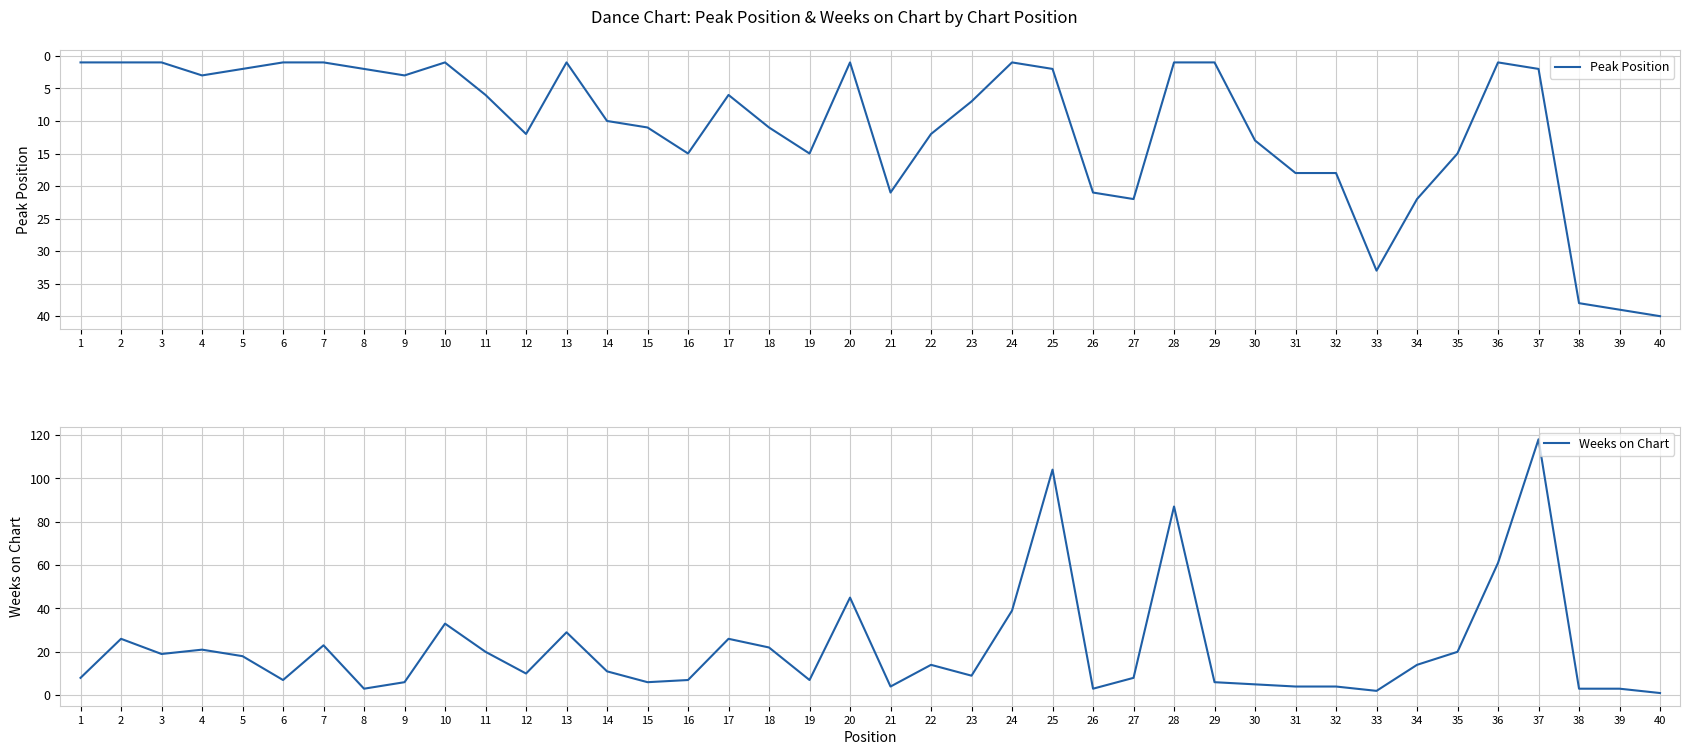

What is the value of the Weeks on Chart point at the 19th from the left?

7